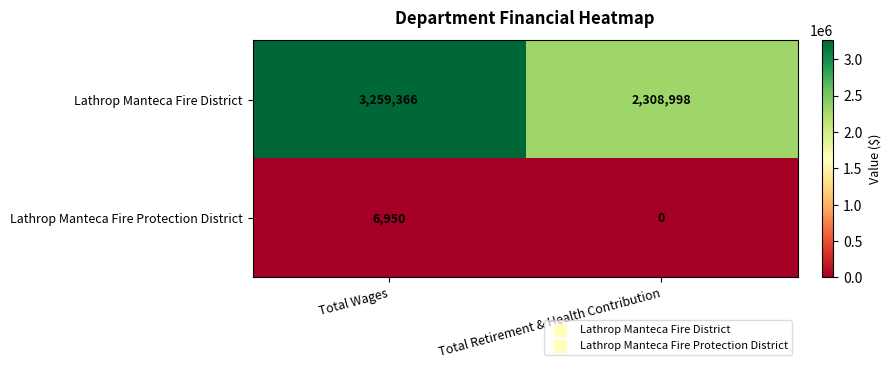

True or false: Lathrop Manteca Fire District has a value of 873316 at Total Wages.

False